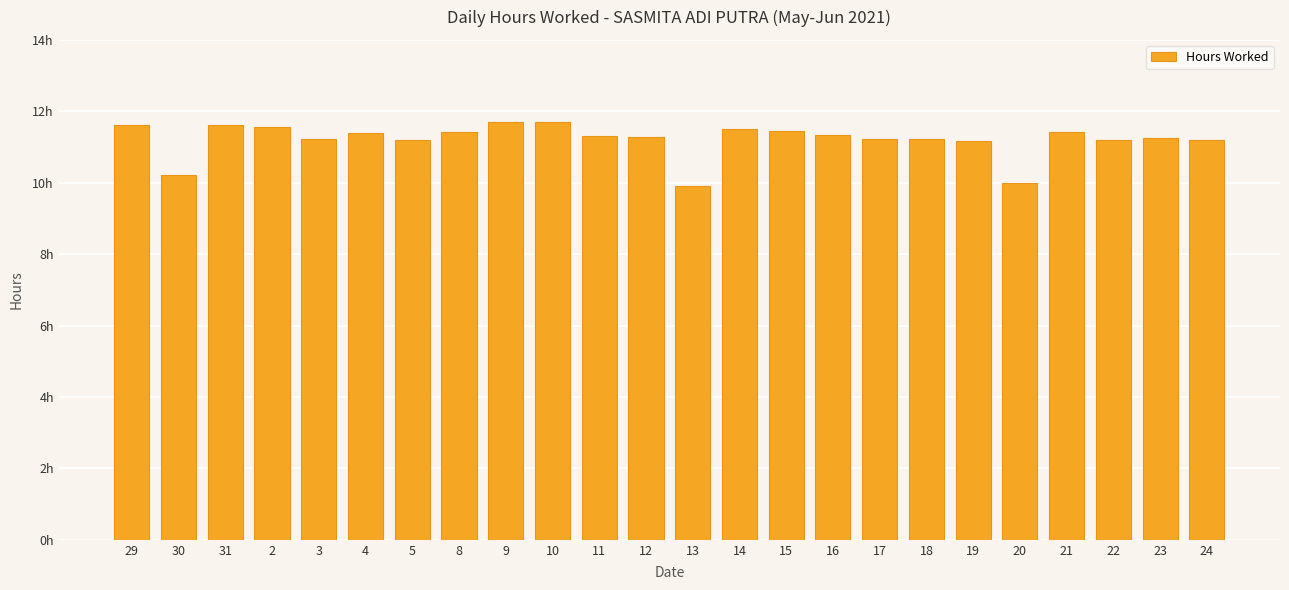

Does the chart contain any negative values?

No